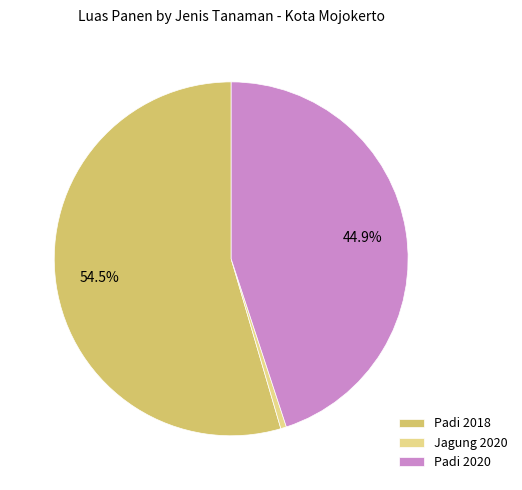

Approximately how many times larger is the value at Padi 2020 compared to Padi 2018?

0.8